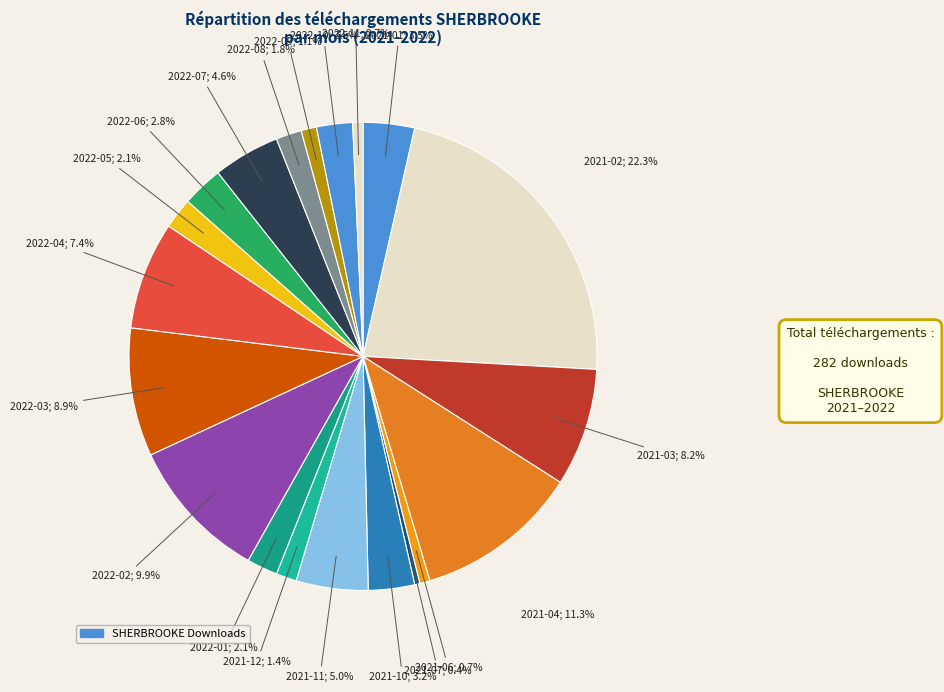

Rank the categories by value from lowest to highest.

2021-05, 2021-08, 2021-09, 2022-12, 2021-07, 2021-06, 2022-11, 2022-09, 2021-12, 2022-08, 2022-01, 2022-05, 2022-10, 2022-06, 2021-10, 2021-01, 2022-07, 2021-11, 2022-04, 2021-03, 2022-03, 2022-02, 2021-04, 2021-02